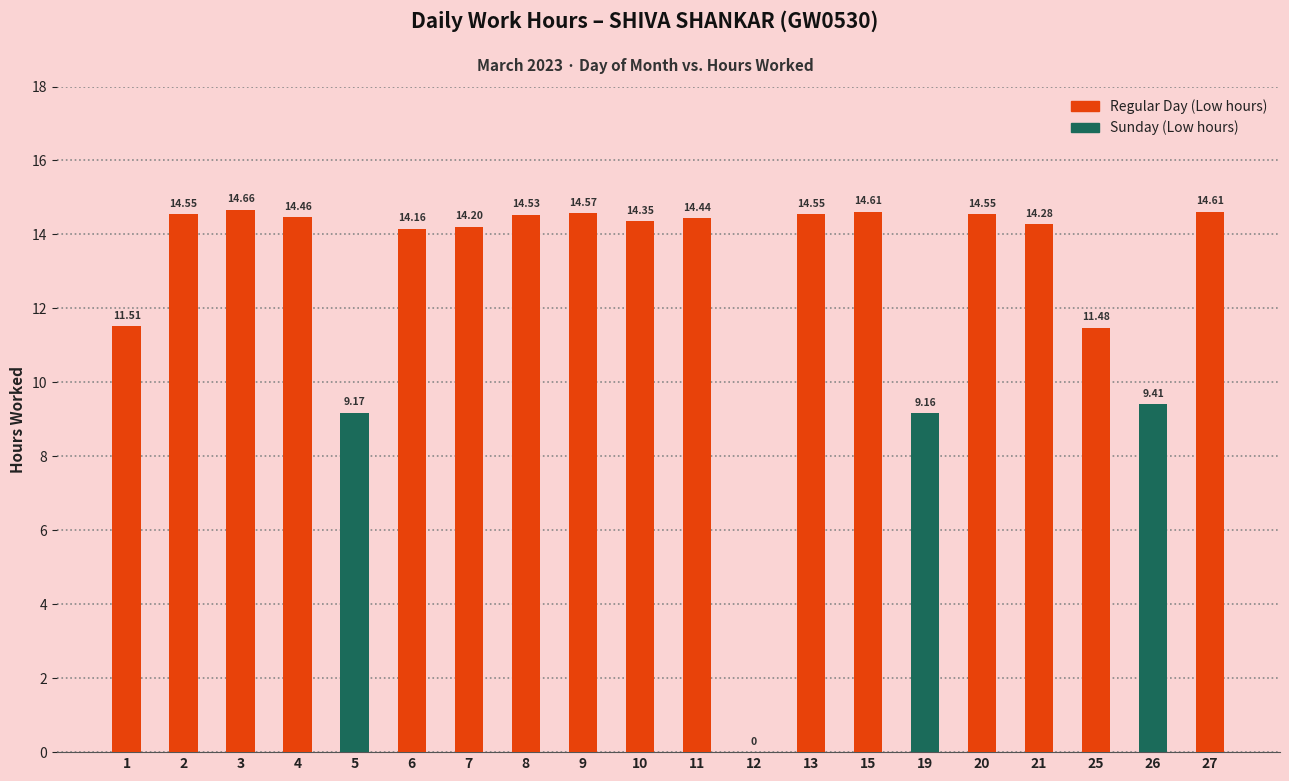

What is the difference between the values at 1 and 13?

3.0